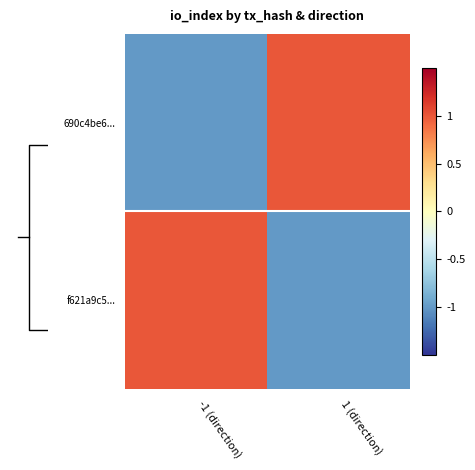

What is the smallest value displayed?

-1.0